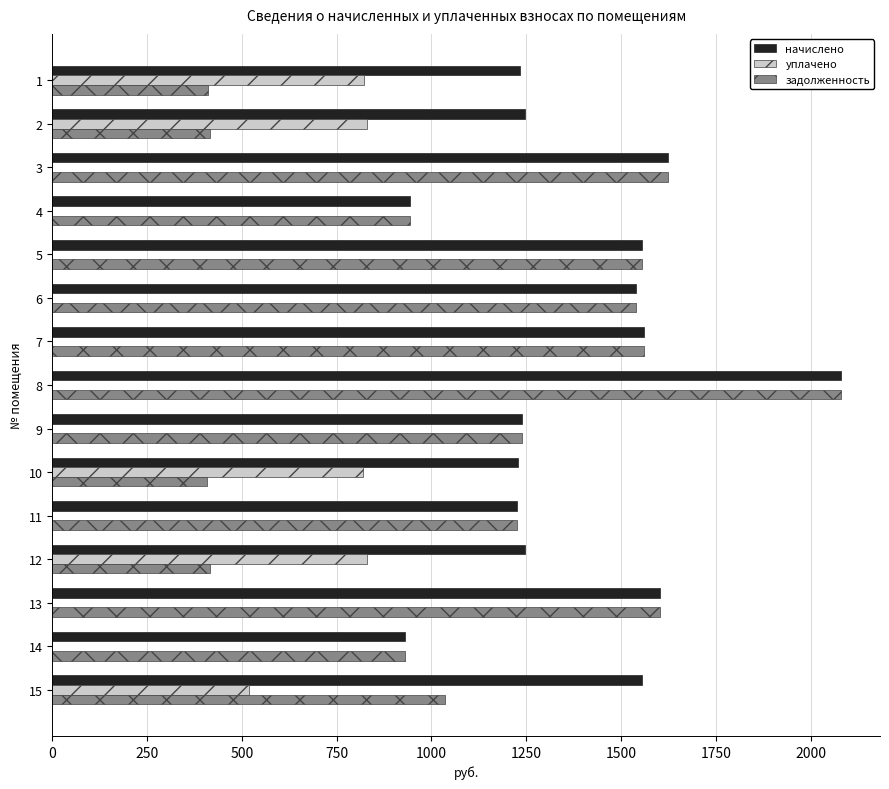

What are all the series names shown in the legend?

начислено, уплачено, задолженность